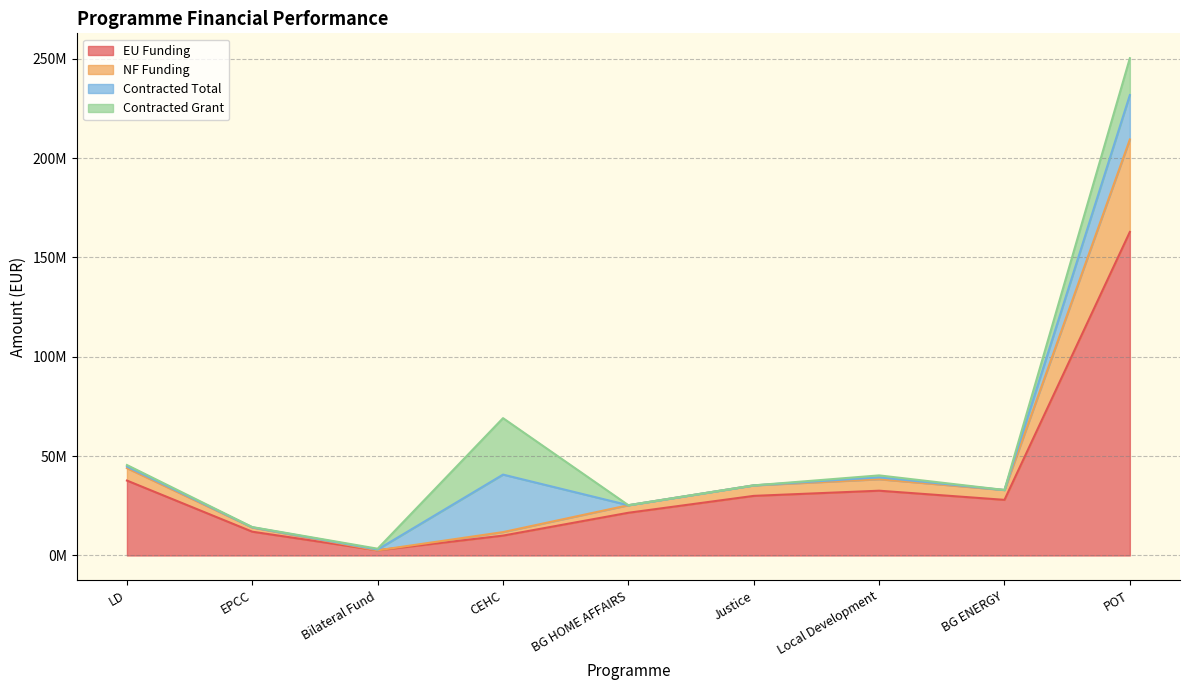

True or false: NF Funding has a value of 25102925.7 at EPCC.

False